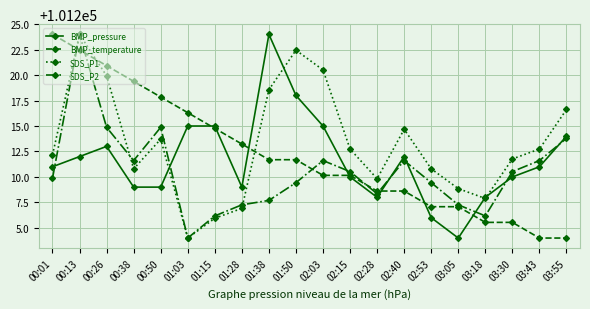

Reading left to right, what are all the values shown in this chart?

BMP_pressure: 00:01=101211.0	00:13=101212.0	00:26=101213.0	00:38=101209.0	00:50=101209.0	01:03=101215.0	01:15=101215.0	01:28=101209.0	01:38=101224.0	01:50=101218.0	02:03=101215.0	02:15=101210.0	02:28=101208.0	02:40=101212.0	02:53=101206.0	03:05=101204.0	03:18=101208.0	03:30=101210.0	03:43=101211.0	03:55=101214.0
BMP_temperature: 00:01=101224.0	00:13=101222.5	00:26=101220.9	00:38=101219.4	00:50=101217.8	01:03=101216.3	01:15=101214.8	01:28=101213.2	01:38=101211.7	01:50=101211.7	02:03=101210.2	02:15=101210.2	02:28=101208.6	02:40=101208.6	02:53=101207.1	03:05=101207.1	03:18=101205.5	03:30=101205.5	03:43=101204.0	03:55=101204.0
SDS_P1: 00:01=101212.2	00:13=101224.0	00:26=101219.9	00:38=101210.8	00:50=101213.7	01:03=101204.0	01:15=101205.9	01:28=101206.9	01:38=101218.6	01:50=101222.4	02:03=101220.5	02:15=101212.7	02:28=101209.8	02:40=101214.7	02:53=101210.8	03:05=101208.9	03:18=101207.9	03:30=101211.8	03:43=101212.7	03:55=101216.6
SDS_P2: 00:01=101209.9	00:13=101224.0	00:26=101214.9	00:38=101211.6	00:50=101214.9	01:03=101204.0	01:15=101206.2	01:28=101207.3	01:38=101207.7	01:50=101209.4	02:03=101211.6	02:15=101210.5	02:28=101208.3	02:40=101211.6	02:53=101209.4	03:05=101207.3	03:18=101206.2	03:30=101210.5	03:43=101211.6	03:55=101213.8